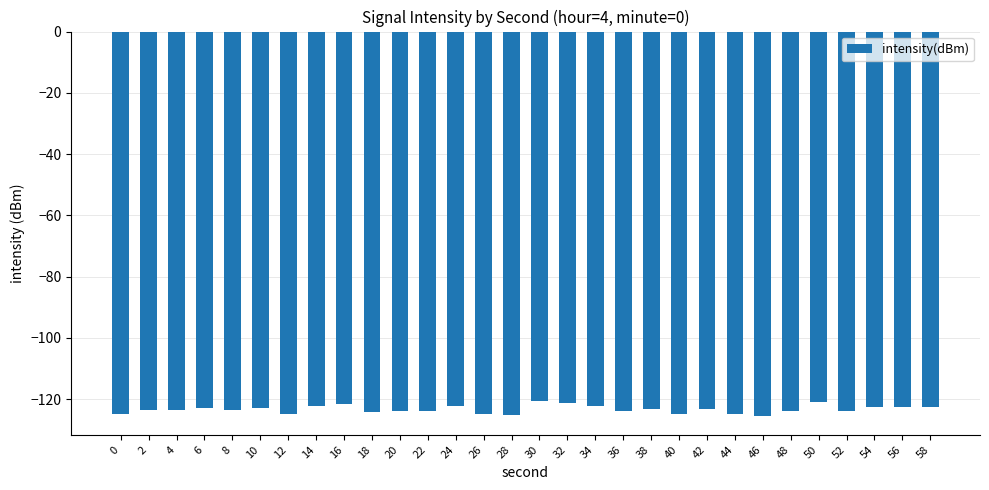

Is it true that the value at 36 is -124.0?

True